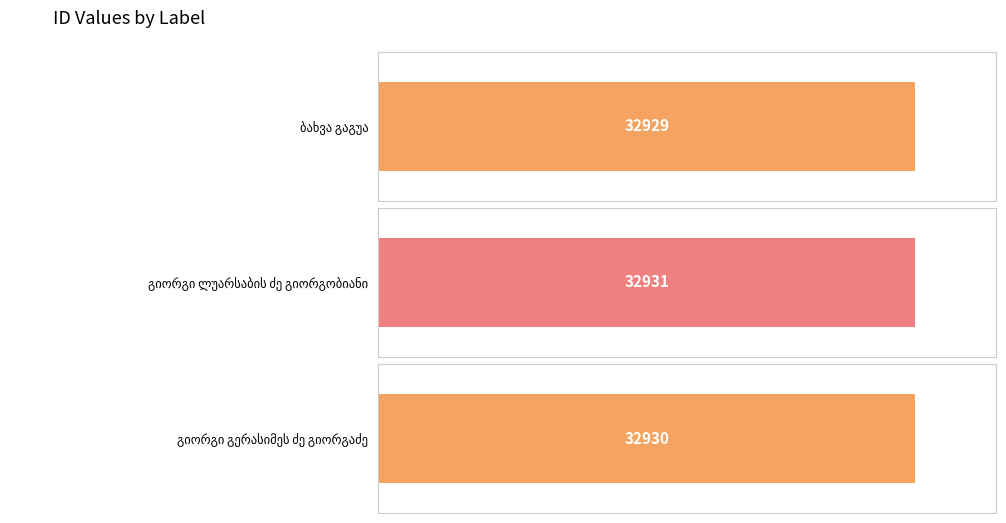

What is the change in value from გიორგი ლუარსაბის ძე გიორგობიანი to გიორგი გერასიმეს ძე გიორგაძე?

-1